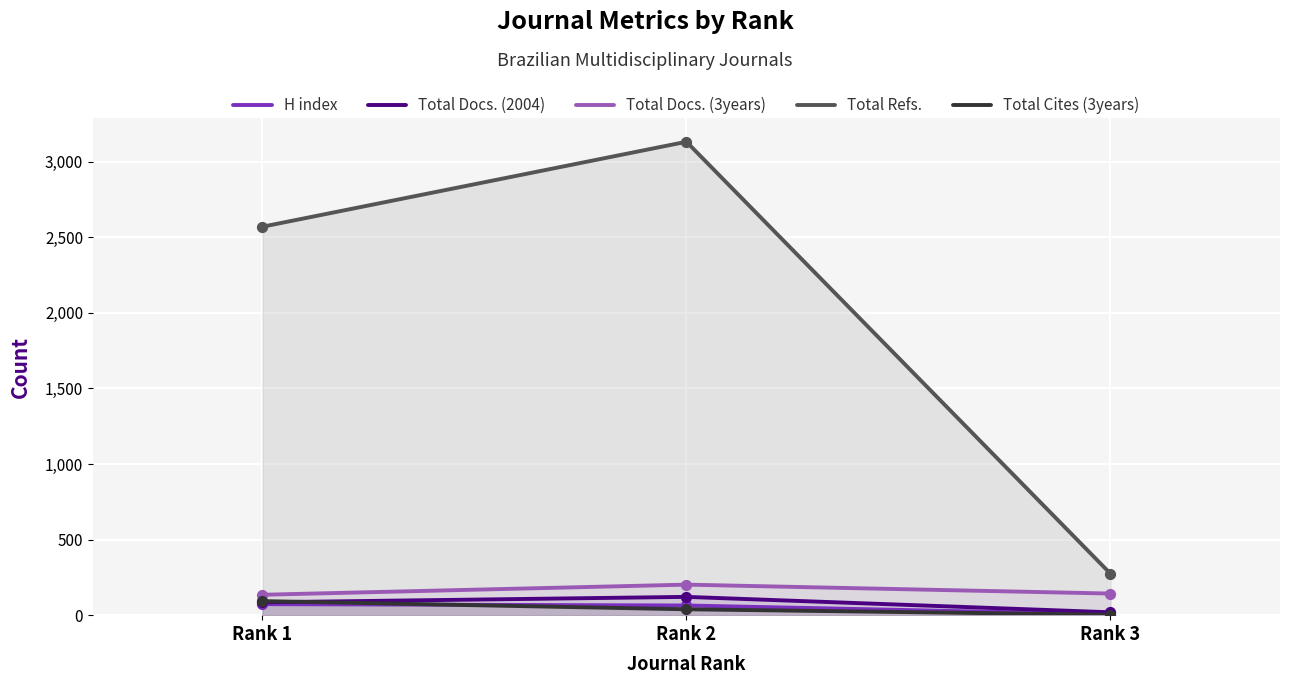

At which category is the sum across all series the highest?

Rank 2